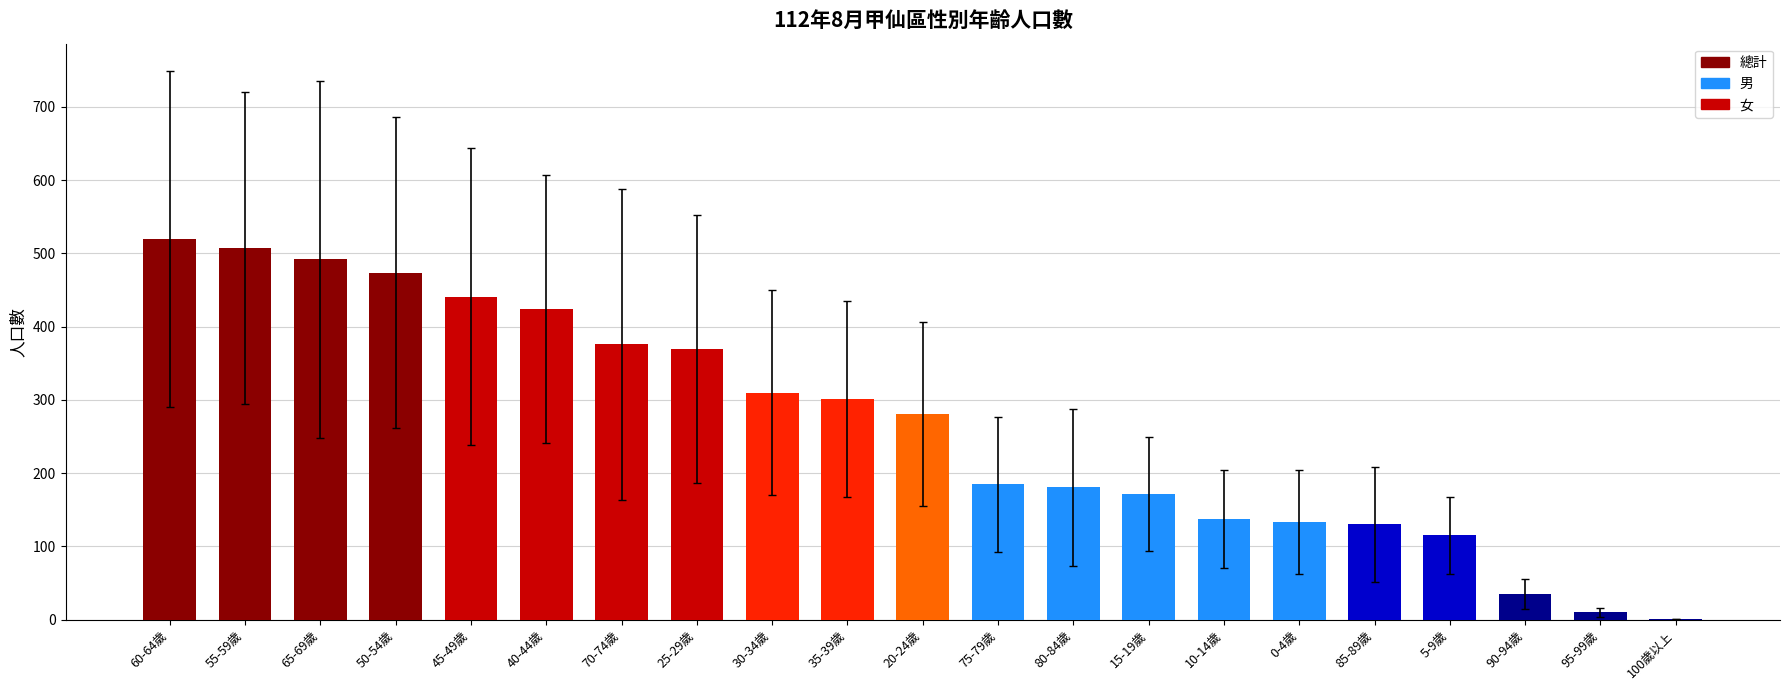

How many data points does each series have?

21